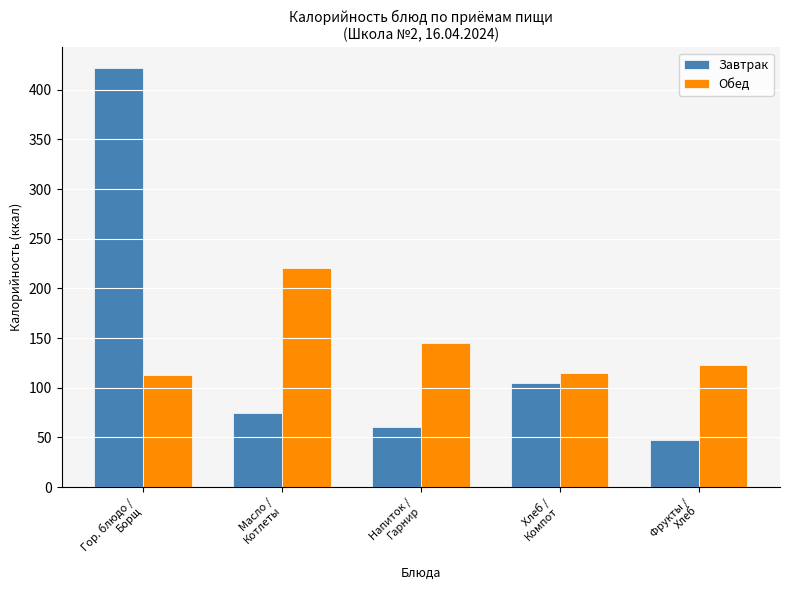

What is the difference between the highest and lowest values at Масло /
Котлеты?

145.3